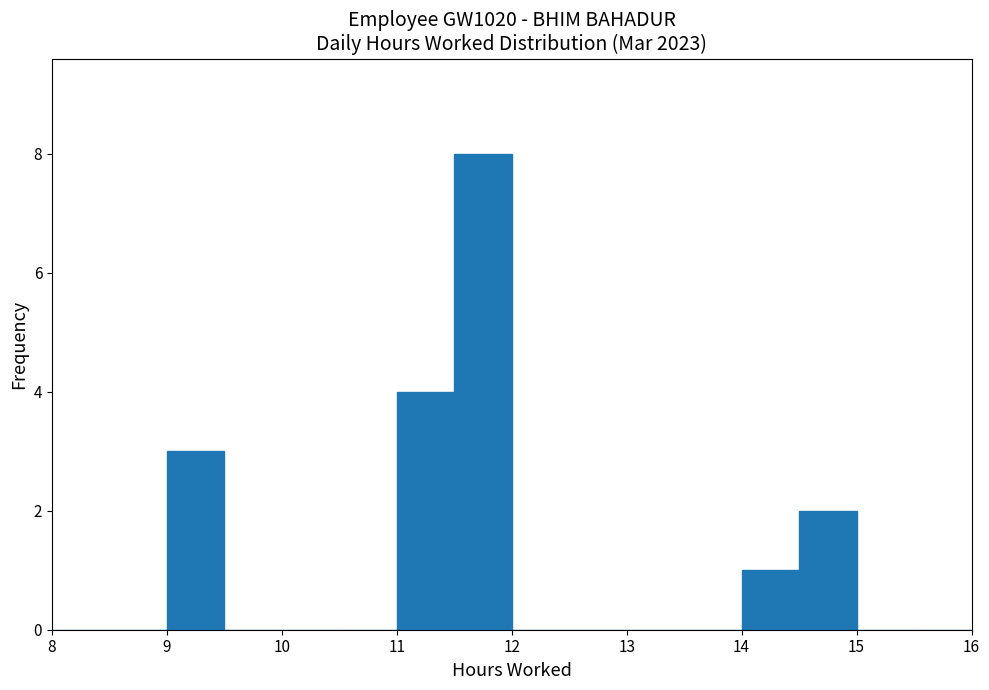

How tall is the bar that spans 14.5 to 15.0 on the x-axis? The values are not printed on the chart, so give them approximately, as read against the axis.

2